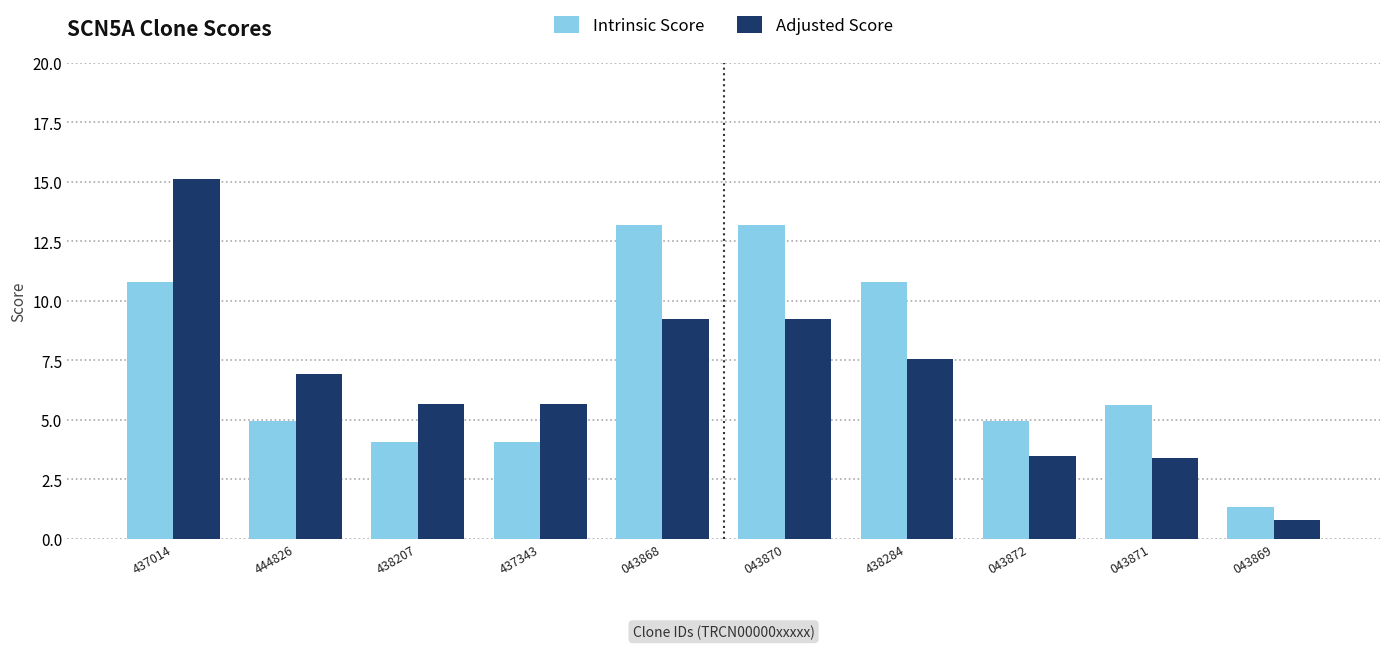

List the series in order of their overall mean, highest first.

Intrinsic Score, Adjusted Score